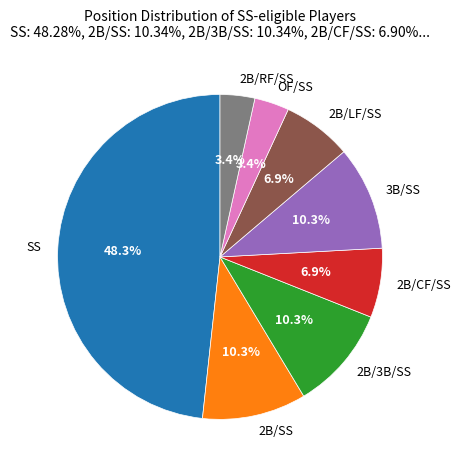

Does OF/SS represent more than half of the total?

No